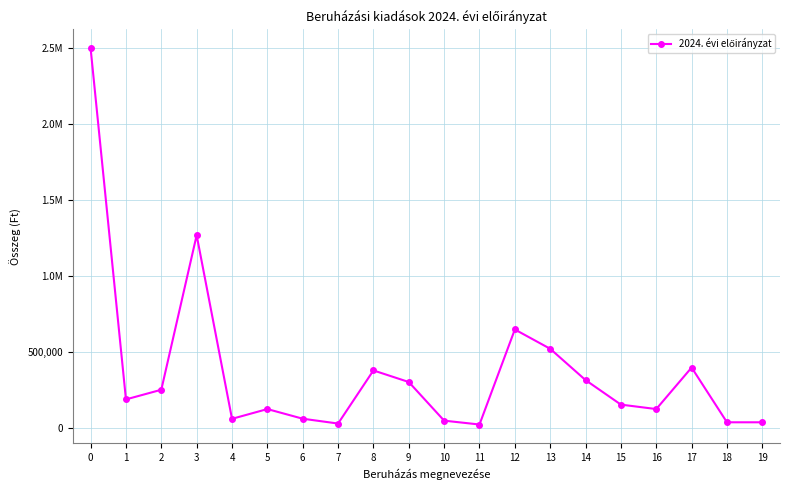

Does the chart have visible grid lines?

Yes